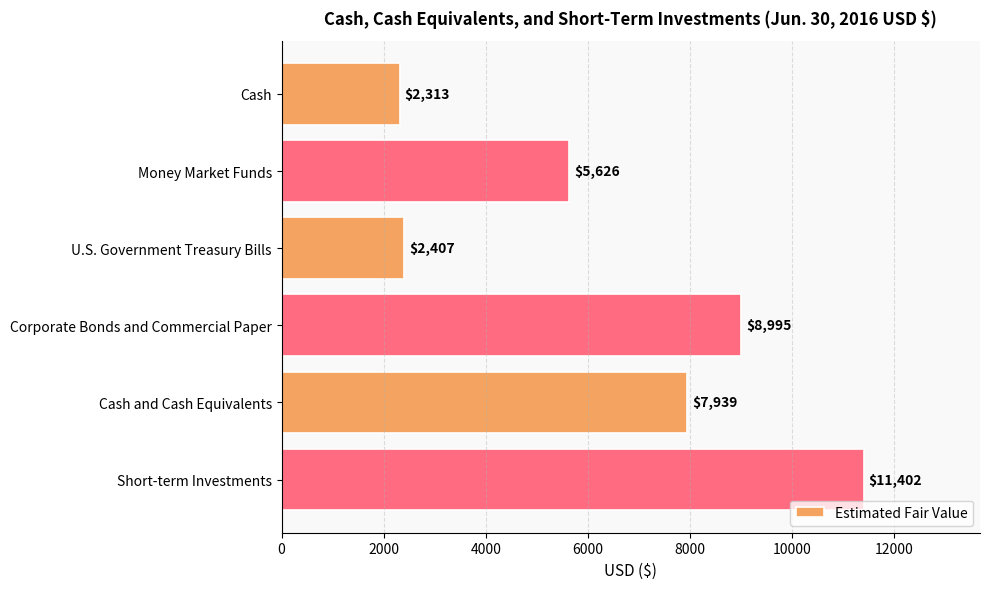

Which label corresponds to the largest value in the chart?

Short-term Investments